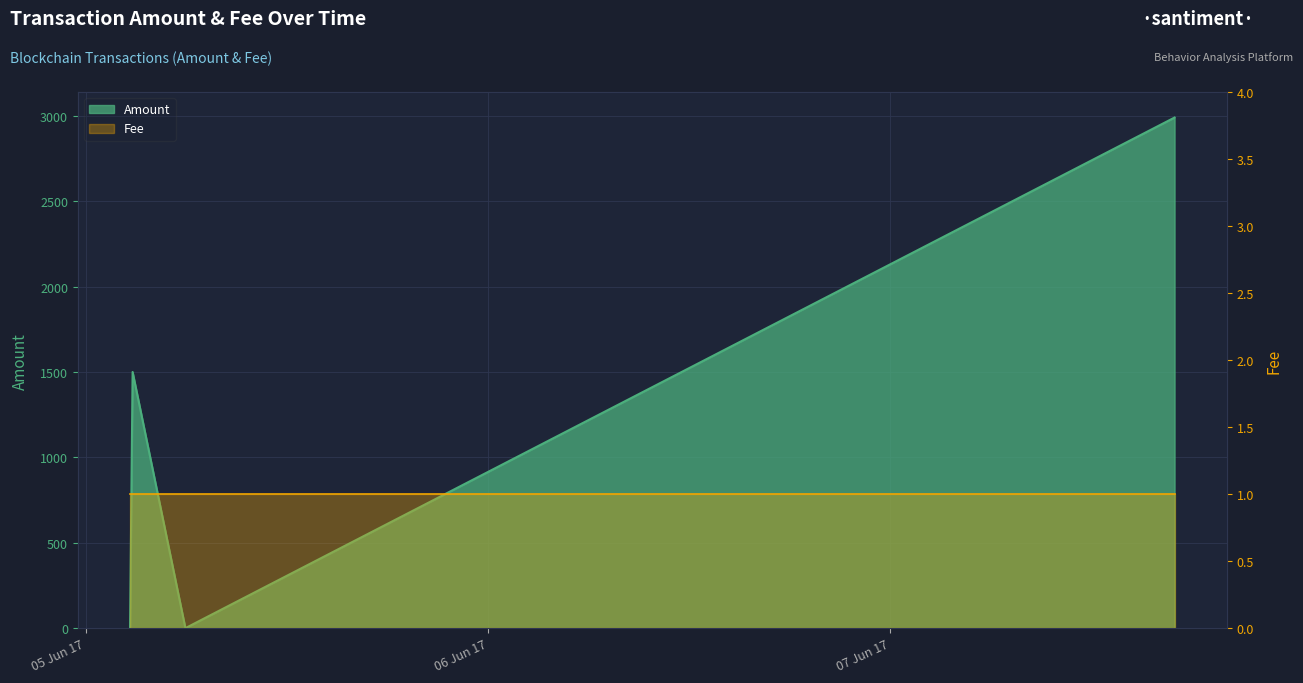

What is the label of the 3rd point from the left?

2017-06-05 05:57:06